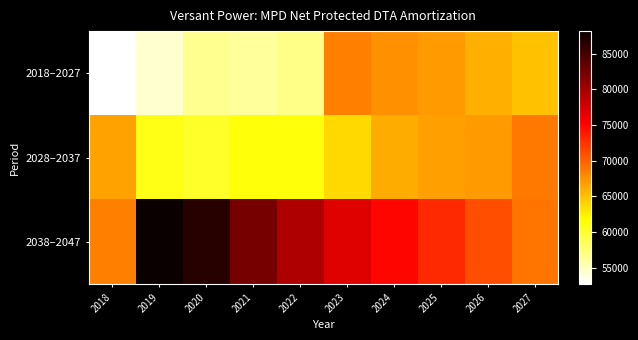

Reading right to left, what are all the values shown in this chart?

2018–2027: 2027=64887.1	2026=65848.4	2025=67088.9	2024=67589.4	2023=68346.4	2022=56846.2	2021=56190.9	2020=56668.1	2019=54355.8	2018=52664.1
2028–2037: 2027=68852.0	2026=67083.0	2025=66721.7	2024=66017.0	2023=63695.1	2022=61304.4	2021=61403.1	2020=60189.5	2019=60854.7	2018=66587.2
2038–2047: 2027=69000.0	2026=71000.0	2025=73000.0	2024=75000.0	2023=76842.7	2022=79402.8	2021=82492.6	2020=86585.9	2019=88187.9	2018=68384.3